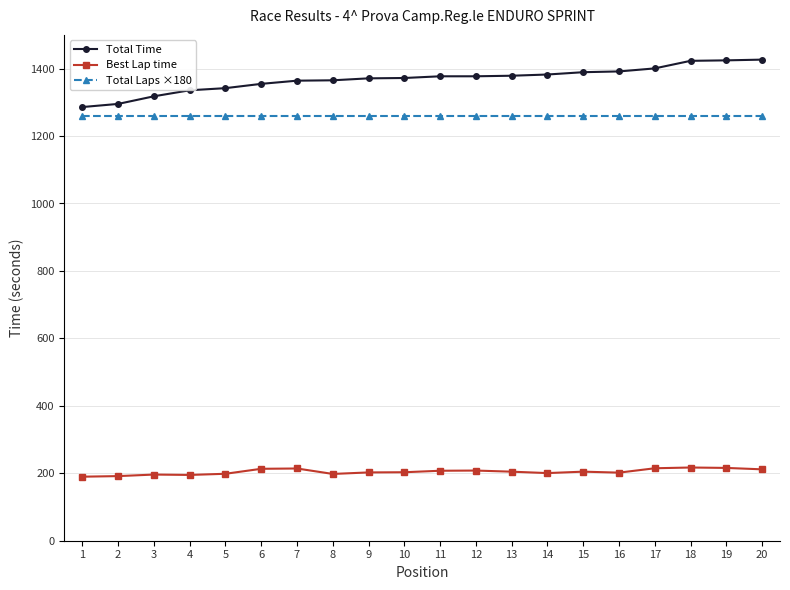

True or false: Total Laps ×180 and Total Time cross at least once.

False